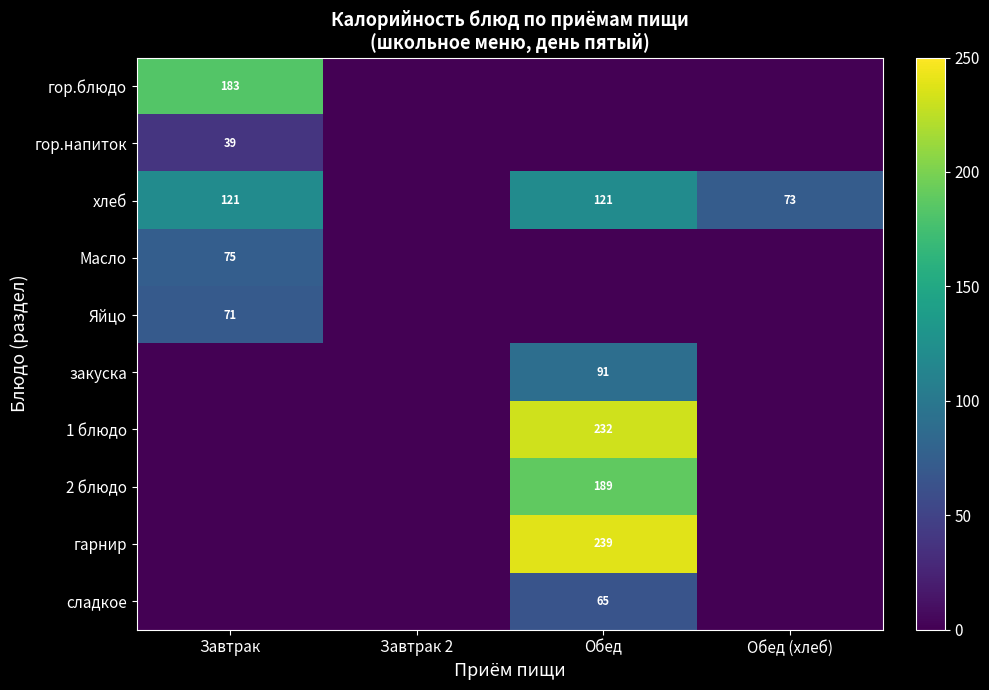

The value of хлеб at Обед is 121. True or false?

True